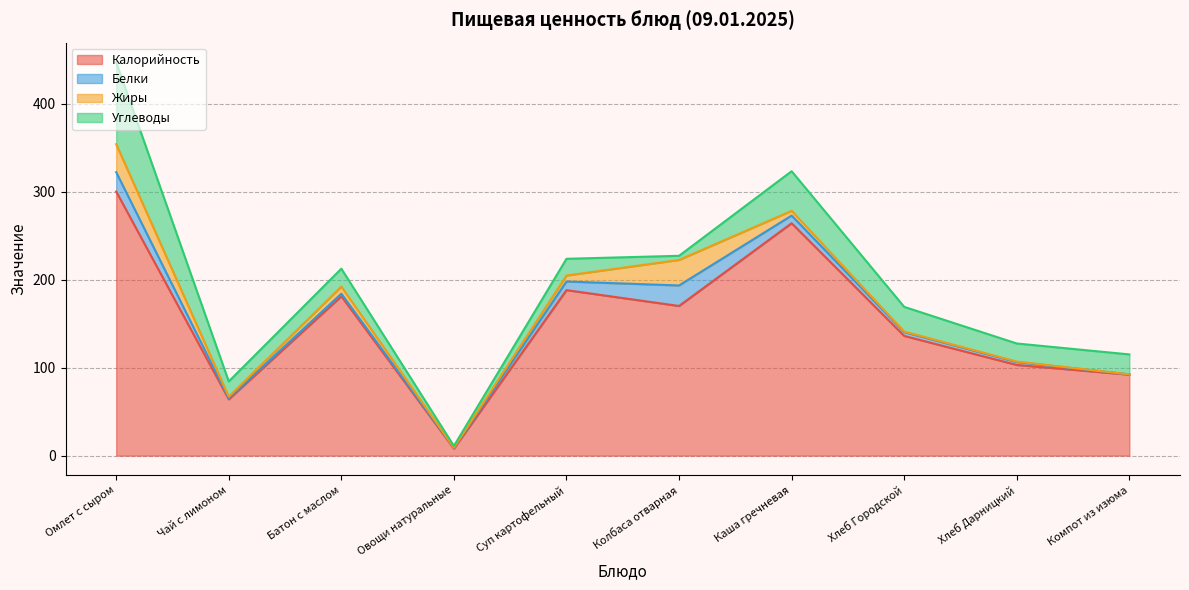

What is the difference between the highest and lowest values at Омлет с сыром?

278.0